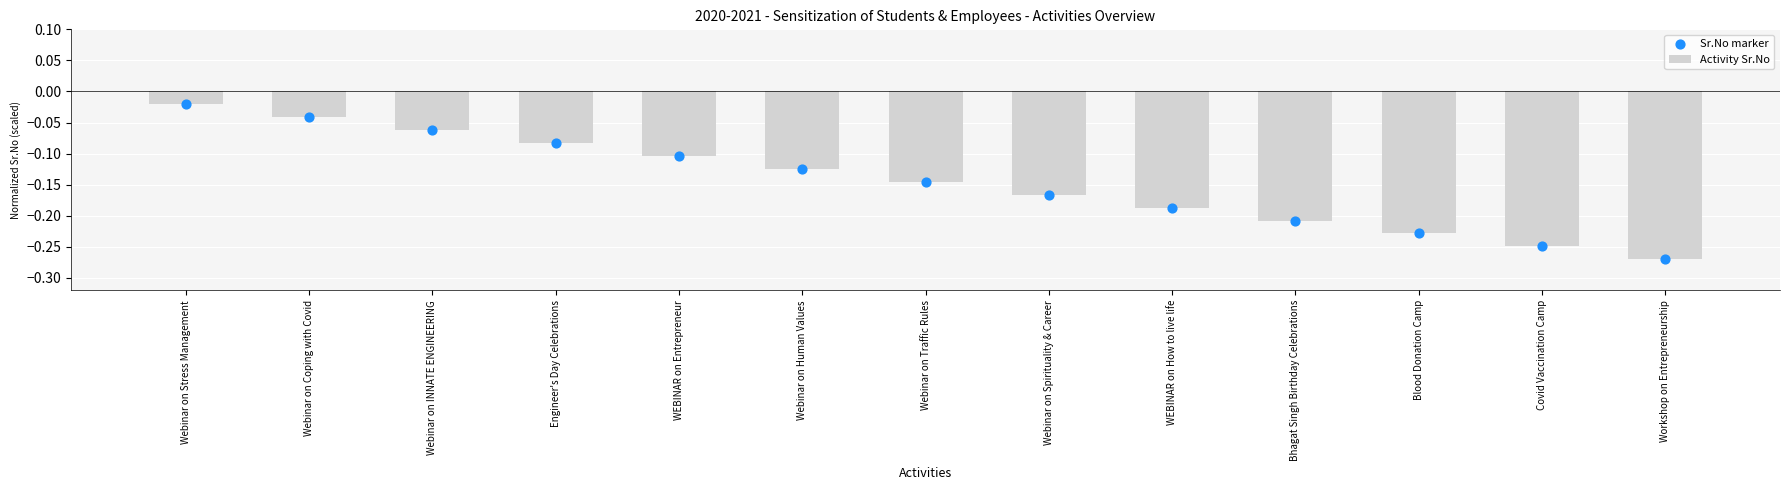

What are all the series names shown in the legend?

Activity Sr.No, Sr.No marker